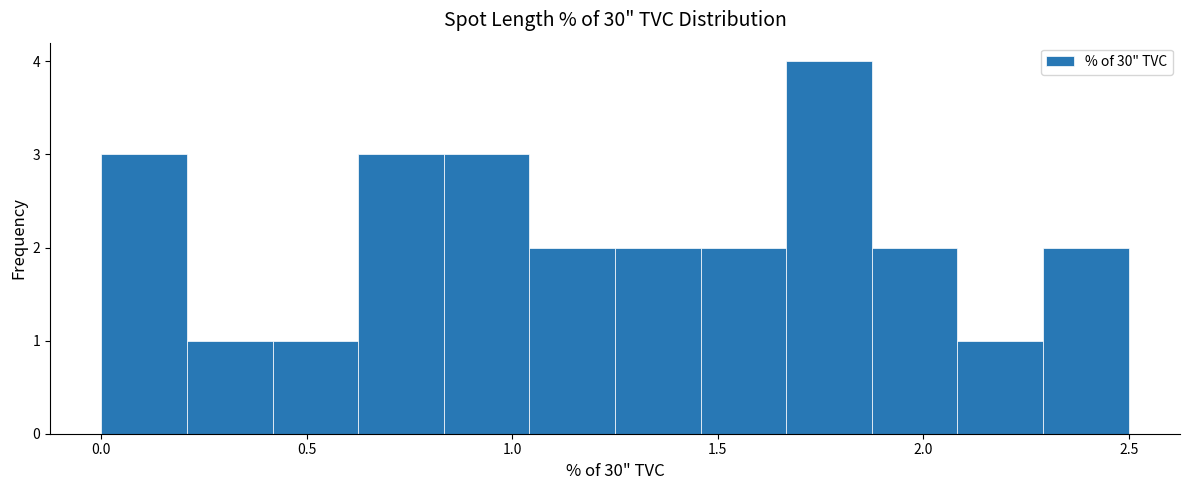

How tall is the bar that spans 1.45 to 1.65 on the x-axis? Neither the bar edges nor the heights are printed on the chart, so give them approximately, as read against the axes.

2